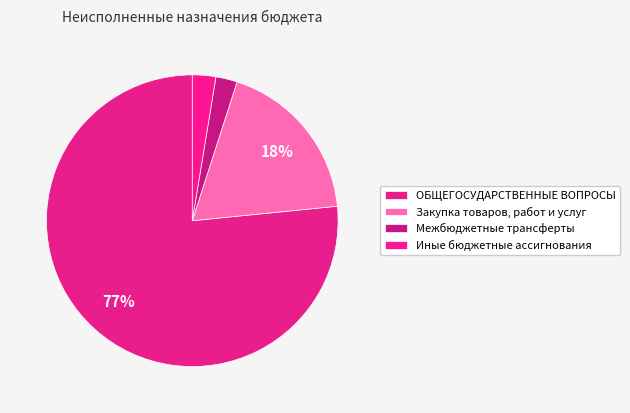

Does any single category account for the majority?

Yes